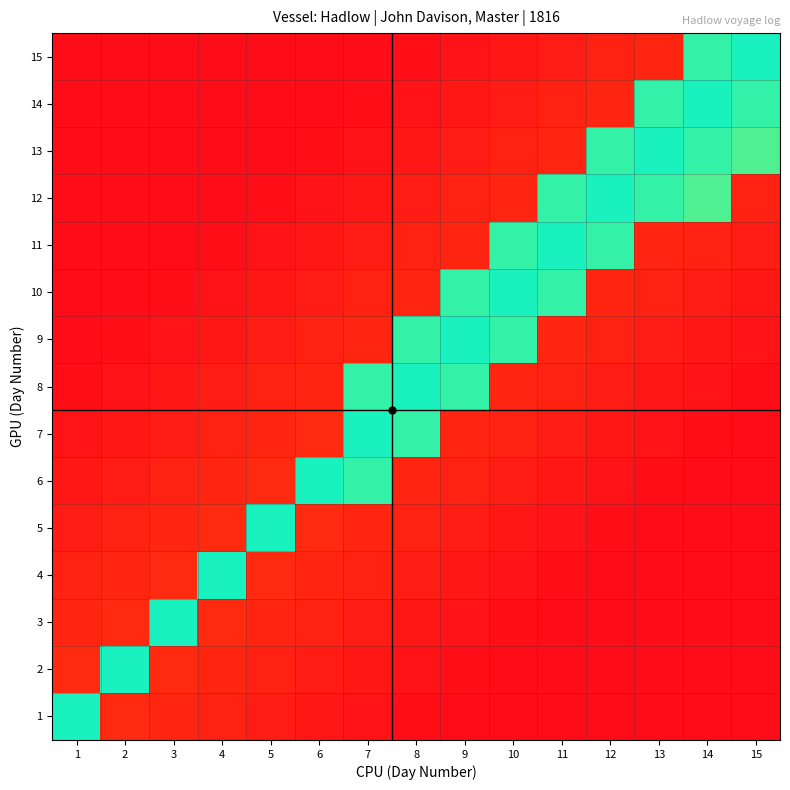

Which has a higher value, 14 or 6?

6